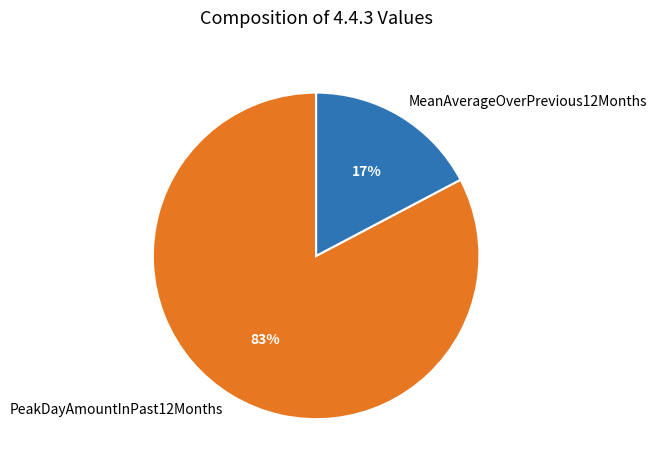

To the nearest percent, what portion does PeakDayAmountInPast12Months represent?

83%